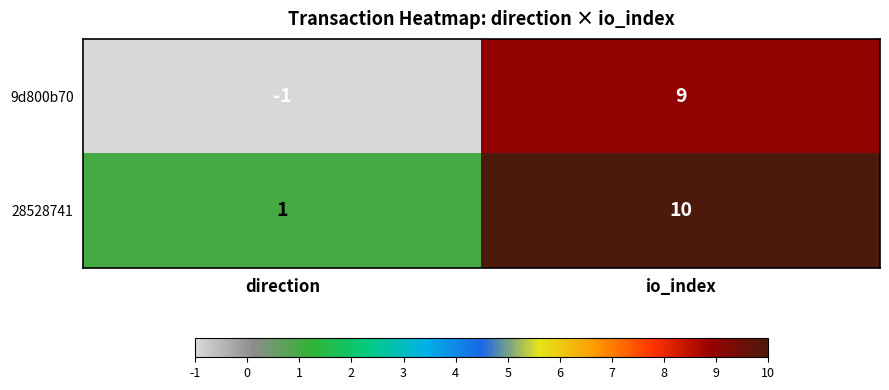

List the series in order of their overall mean, highest first.

28528741, 9d800b70